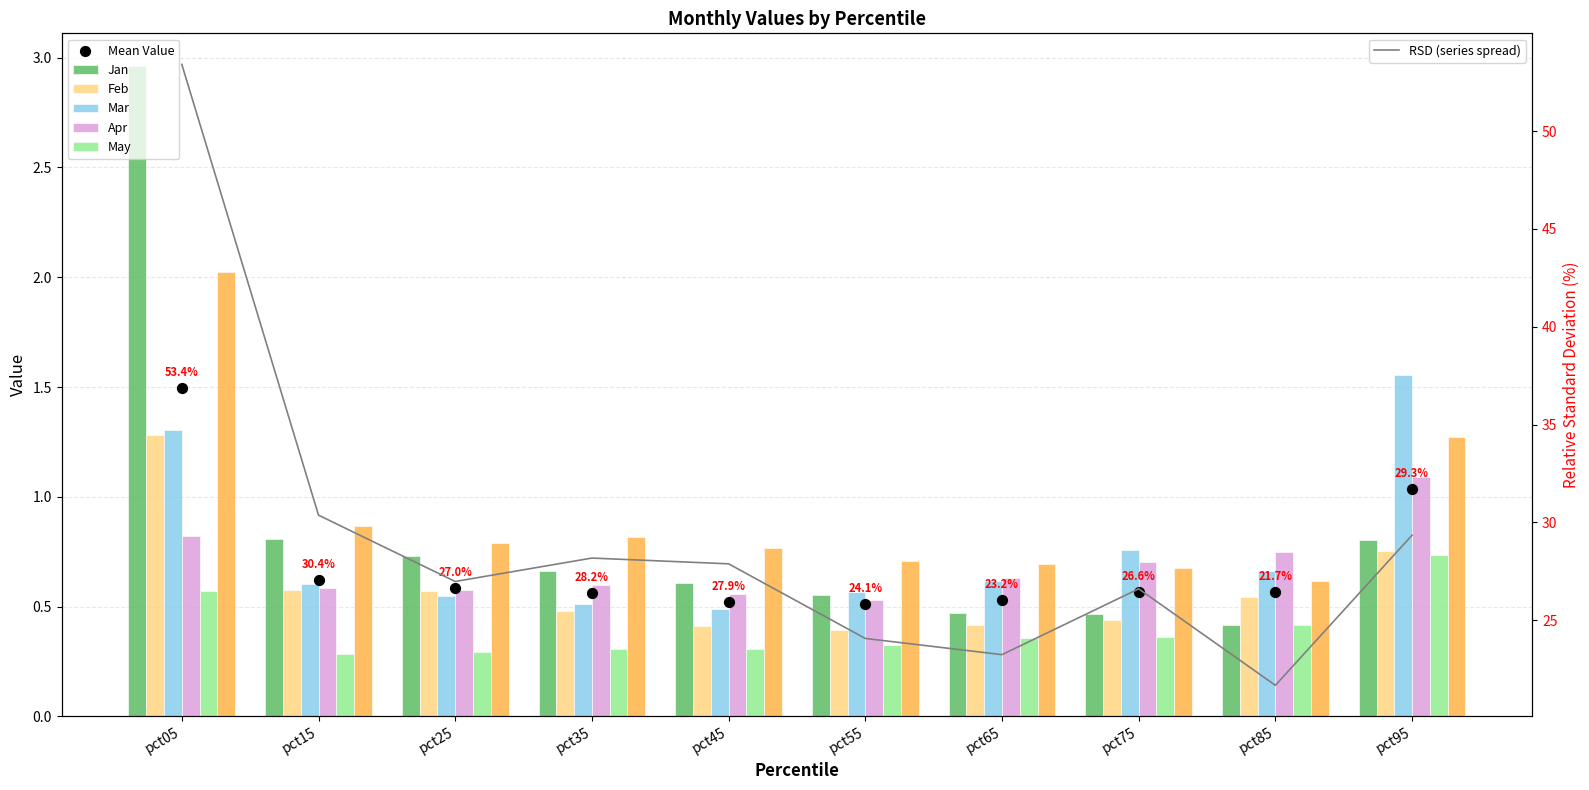

What is the total value across all series at pct55?

3.1